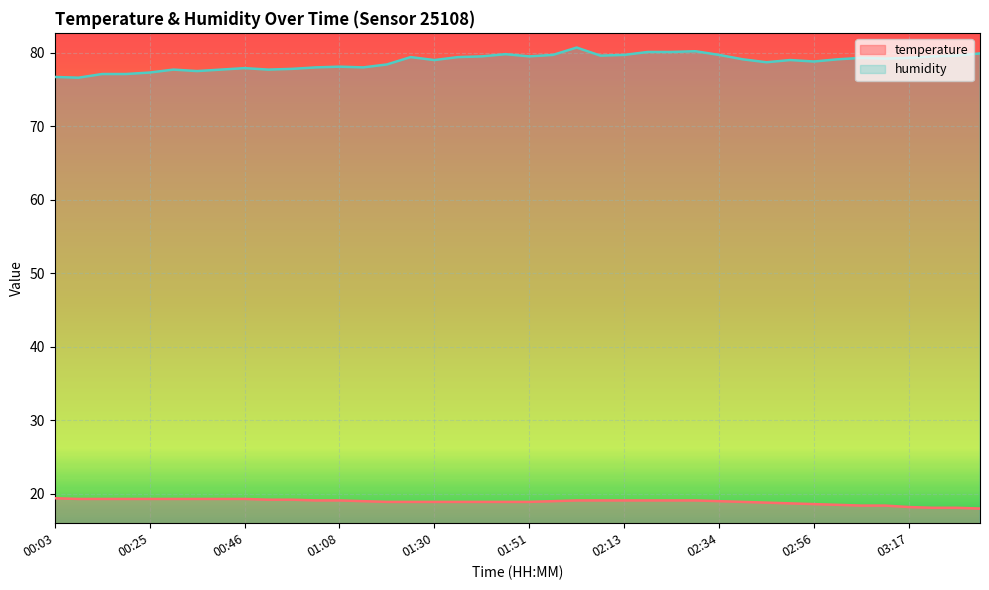

True or false: humidity has a value of 139.3 at 00:57.

False